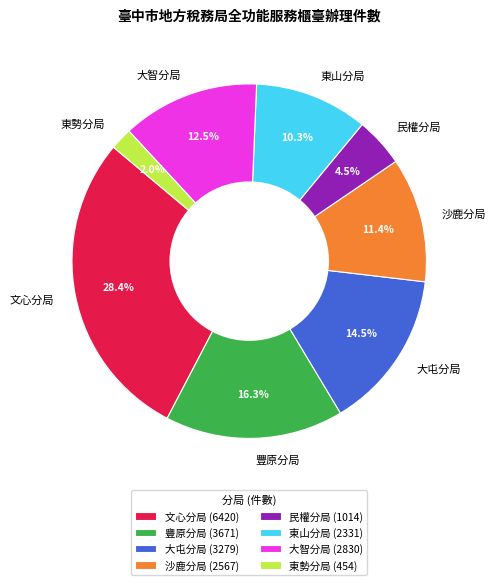

What is the largest slice in the pie chart?

文心分局